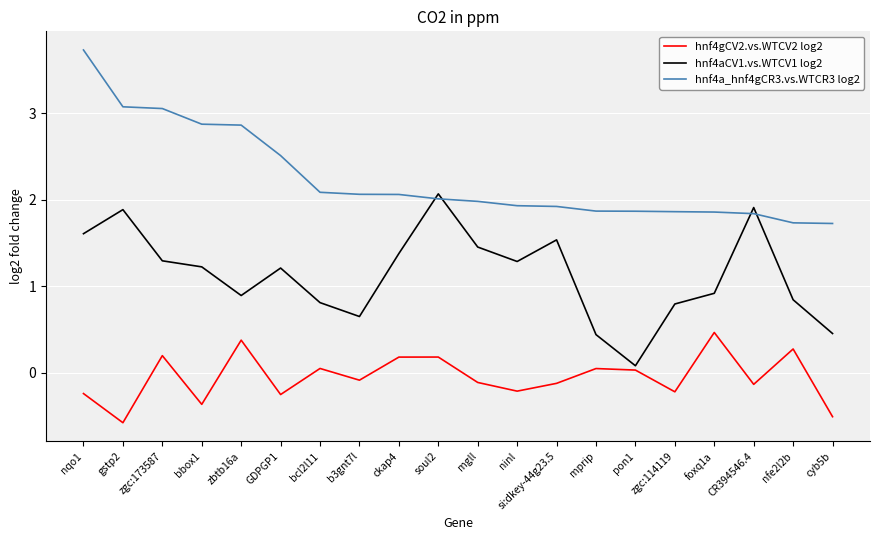

What is the difference between the hnf4a_hnf4gCR3.vs.WTCR3 log2 values at bbox1 and cyb5b?

1.1